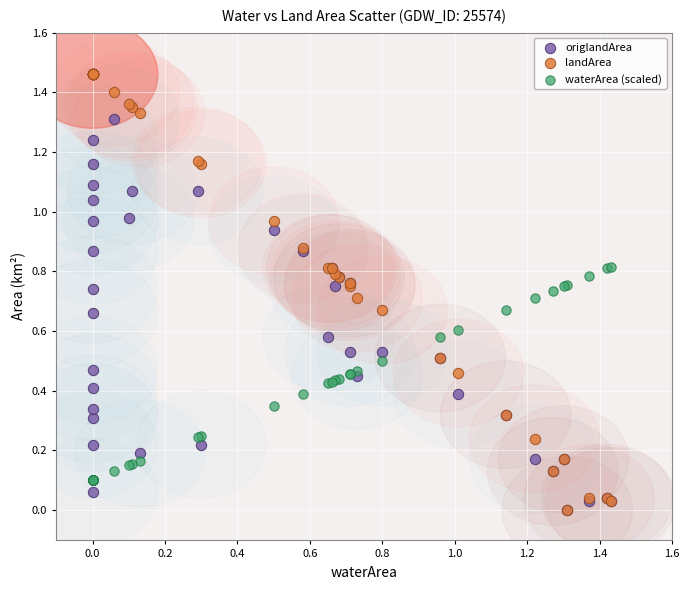

What are all the series names shown in the legend?

origlandArea, landArea, waterArea (scaled)